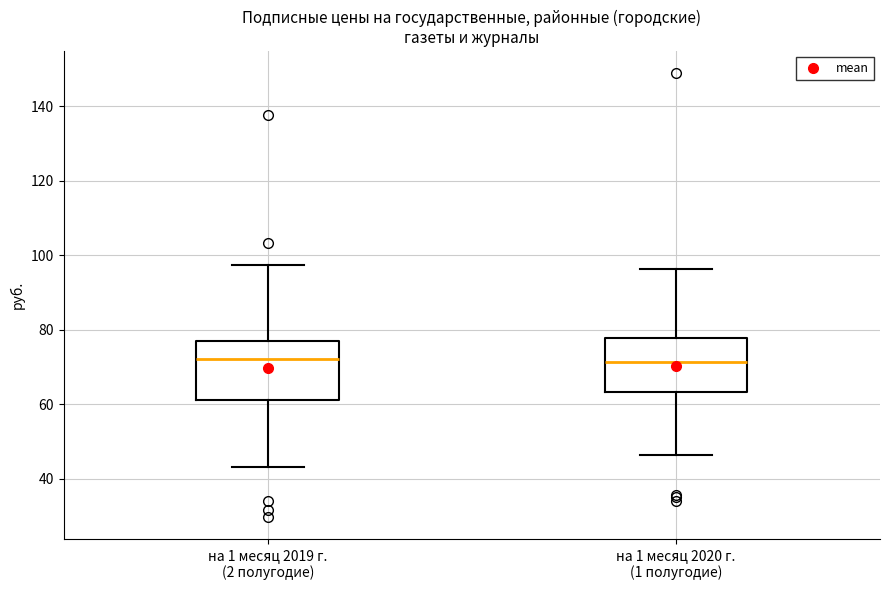

Reading left to right, transcribe this box plot: for each box, give where its median line is, the range the box spans, and where its two whiskers end, as read against the y-axis. The values are not printed on the chart, so give them approximately, as read against the axis.

на 1 месяц 2019 г. (2 полугодие): median 72, box 62 to 78, whiskers 44 to 98
на 1 месяц 2020 г. (1 полугодие): median 72, box 64 to 78, whiskers 46 to 96